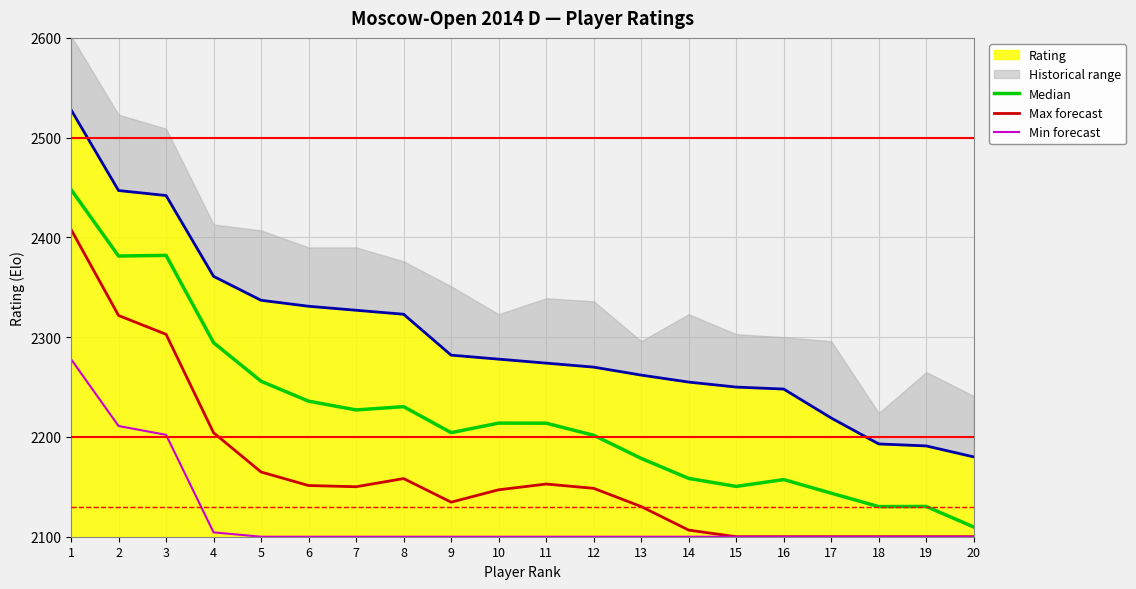

Reading right to left, transcribe all the data shown in this chart.

Median: 2109.7	2130.3	2130.2	2143.6	2157.3	2150.4	2158.4	2178.5	2201.7	2213.8	2213.9	2204.3	2230.4	2227.1	2235.9	2255.8	2294.5	2382.0	2381.3	2448.0
Max forecast: 2100.0	2100.0	2100.0	2100.0	2100.0	2100.0	2106.6	2130.3	2148.5	2152.8	2147.0	2134.6	2158.3	2150.1	2151.3	2164.9	2204.2	2302.9	2321.8	2408.0
Min forecast: 2100.0	2100.0	2100.0	2100.0	2100.0	2100.0	2100.0	2100.0	2100.0	2100.0	2100.0	2100.0	2100.0	2100.0	2100.0	2100.0	2104.4	2202.1	2211.0	2278.0